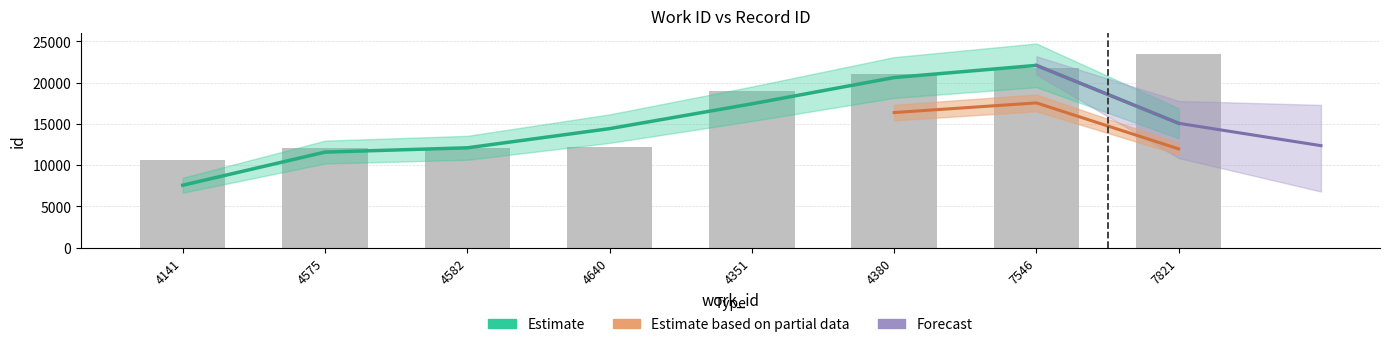

The chart shows a value of 16192 at 4575. True or false?

False